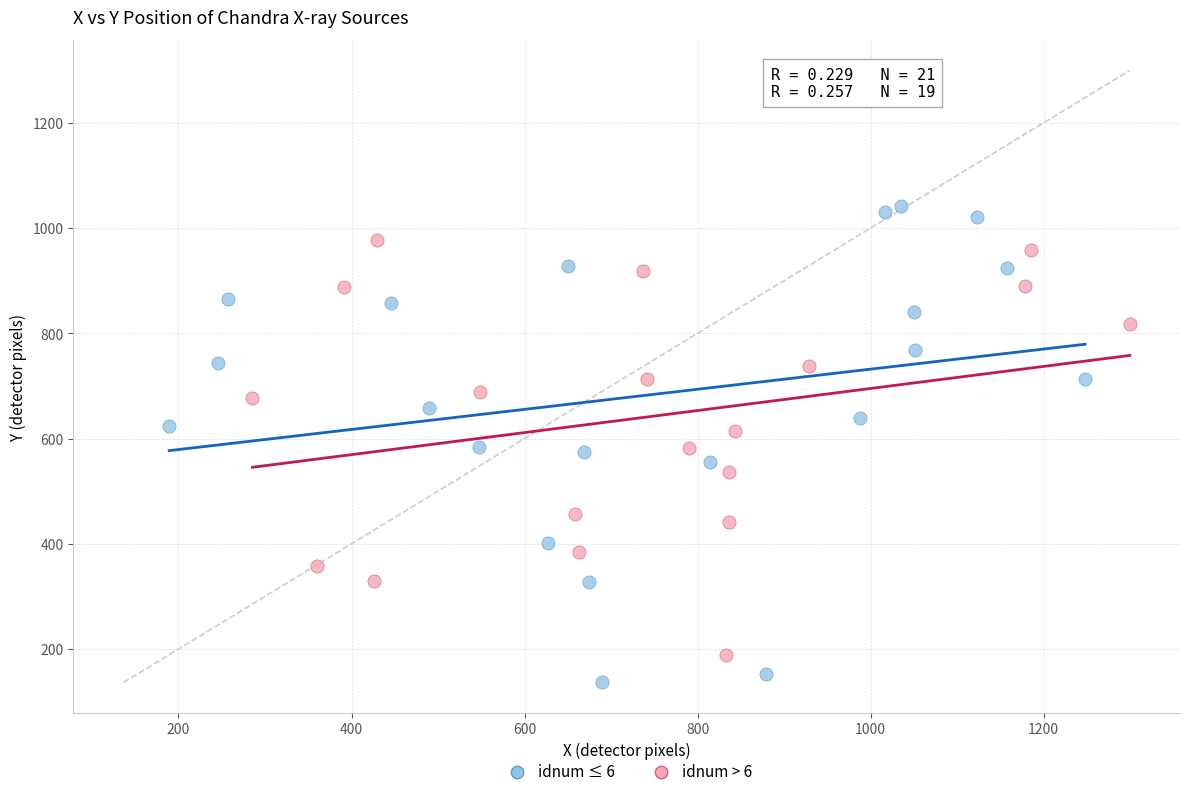

Which series has the largest Y range (max minus min)?

idnum ≤ 6